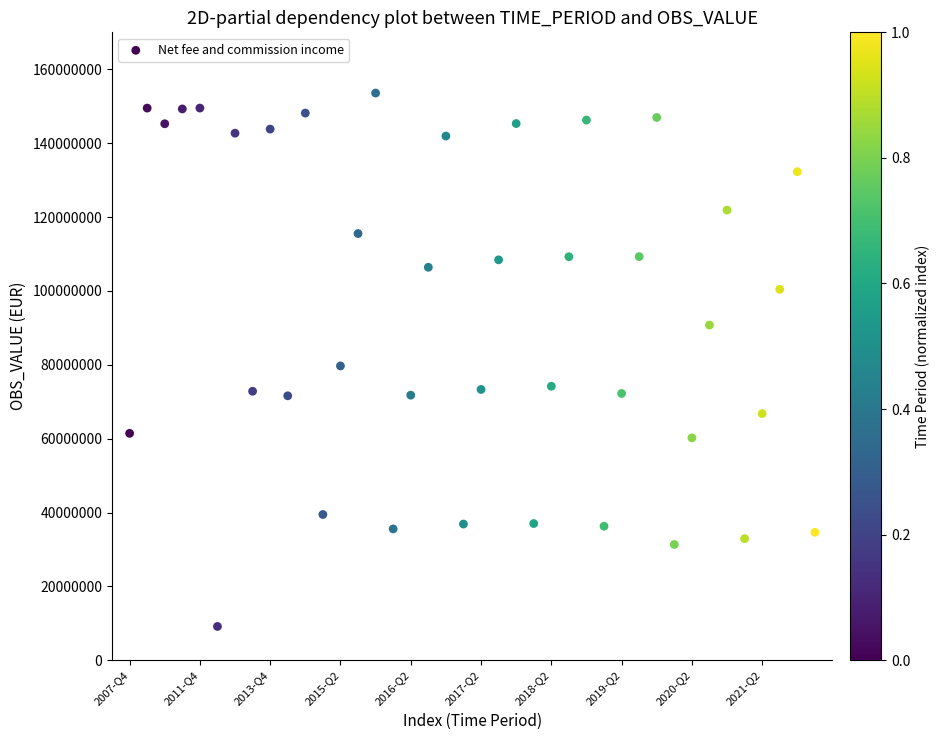

What is the range of Y values (max minus min)?

144410854.5